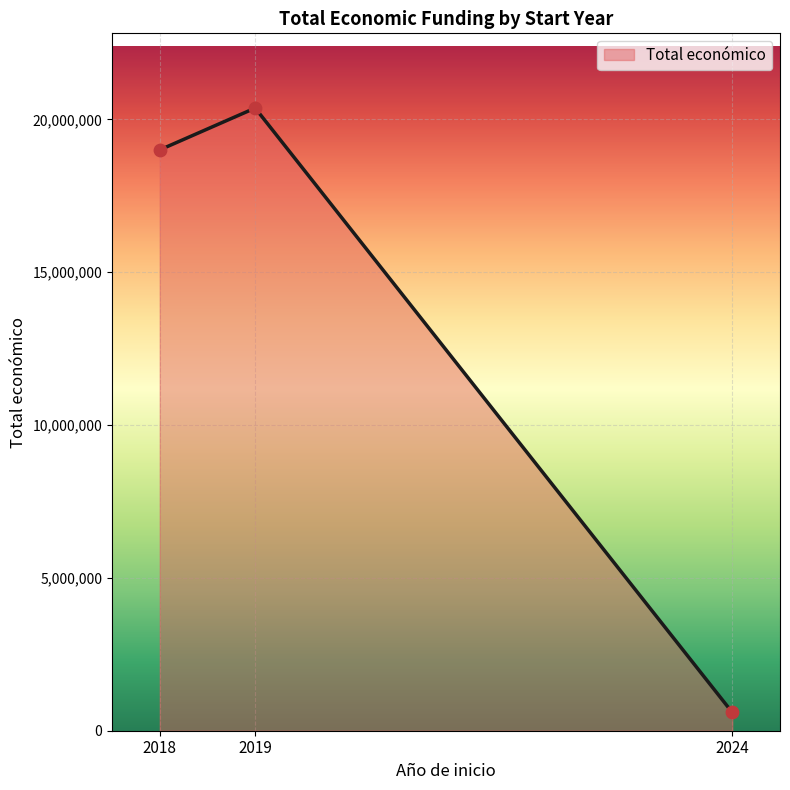

Between 2018 and 2019, which is larger?

2019